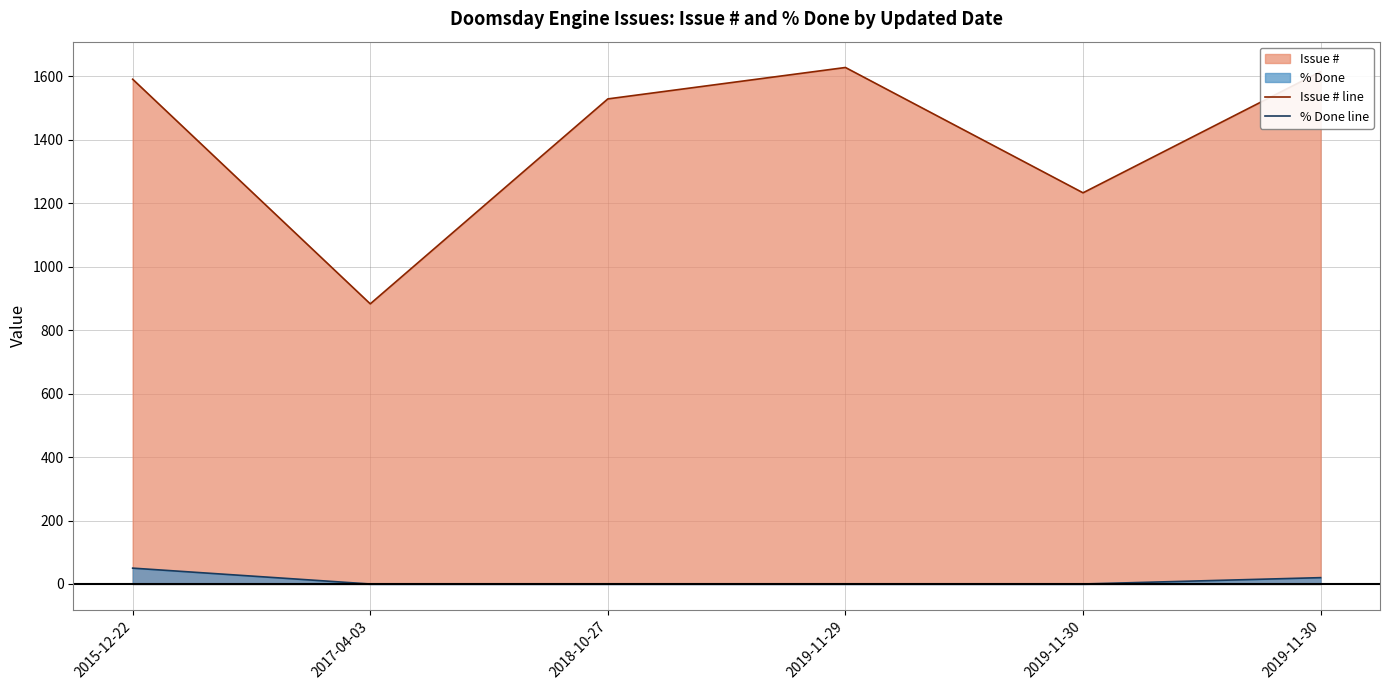

What is the spread (max minus min) of values at 2019-11-29?

1628